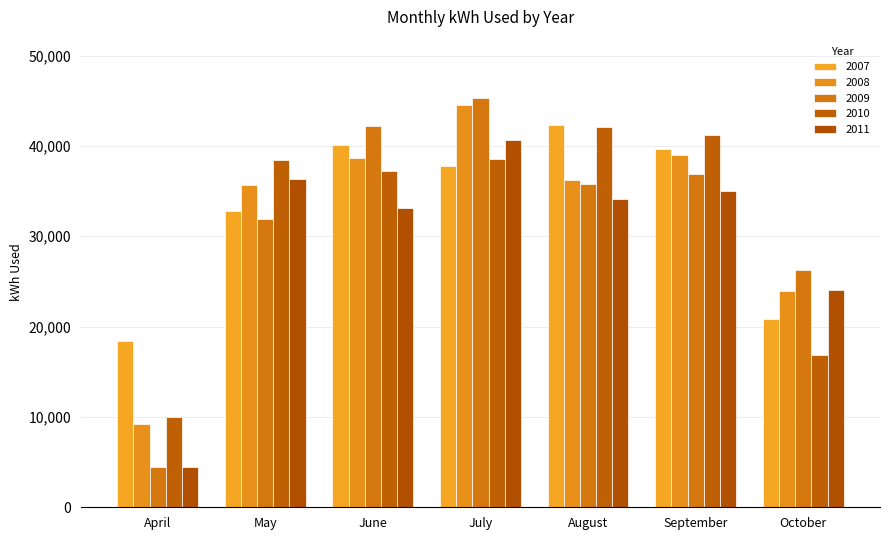

True or false: 2009 has a value of 63579 at July.

False